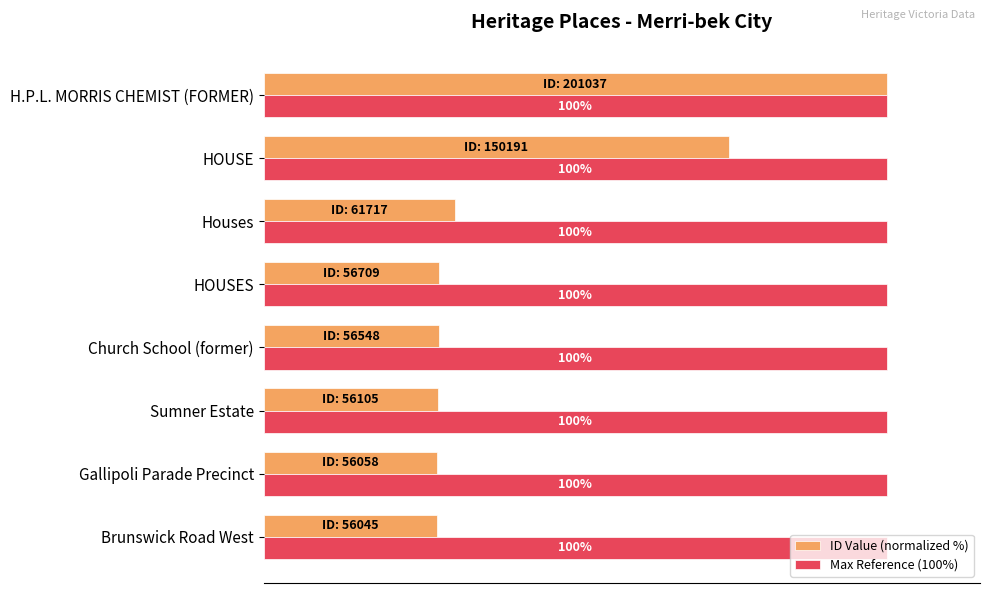

At which category is the sum across all series the highest?

H.P.L. MORRIS CHEMIST (FORMER)